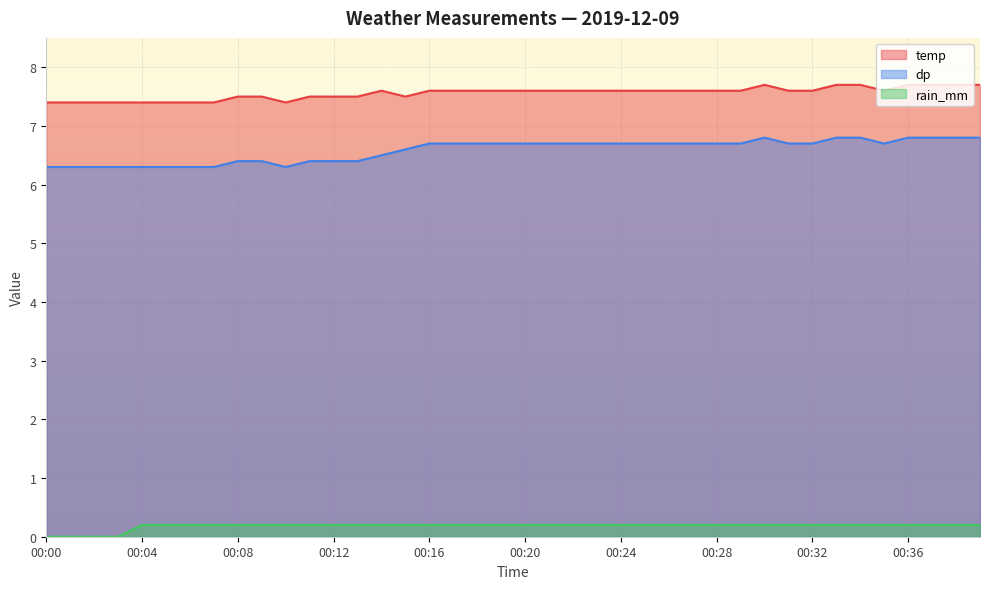

Does the chart display data point markers on the line(s)?

No